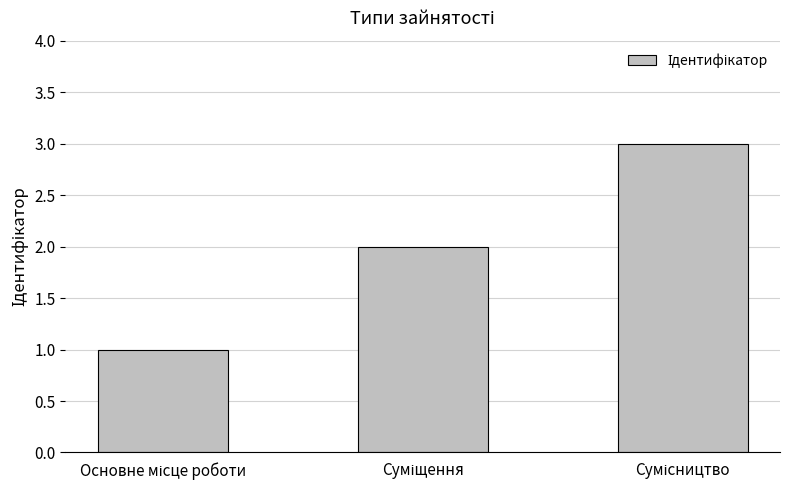

What is the maximum value shown in the chart?

3